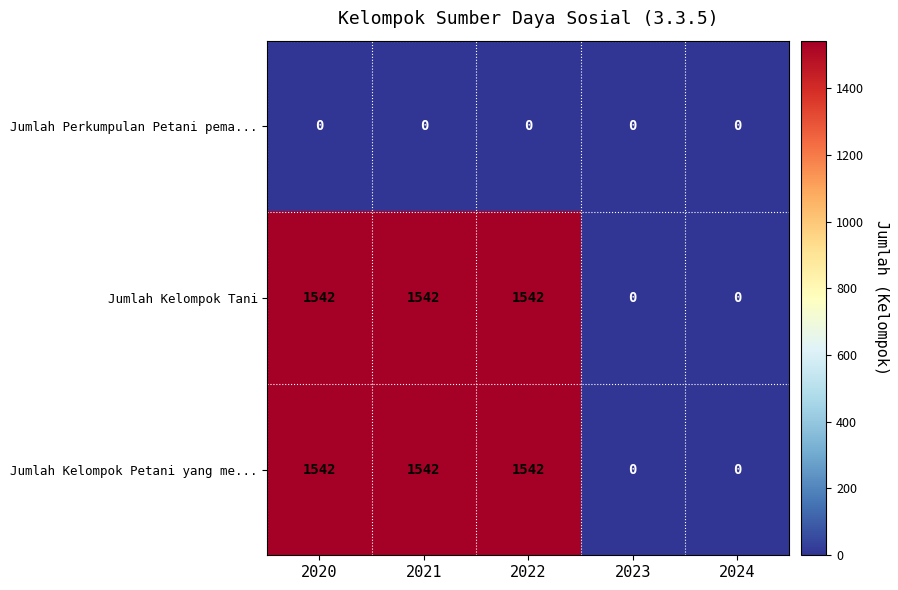

What is the greatest value displayed?

1542